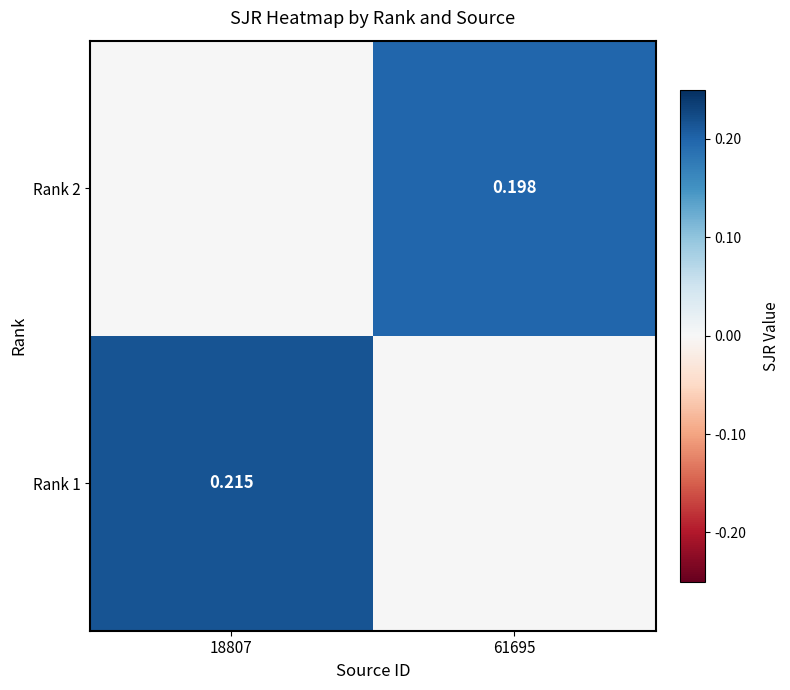

Is the value of Rank 1 at 18807 greater than the value of Rank 2 at 61695?

Yes